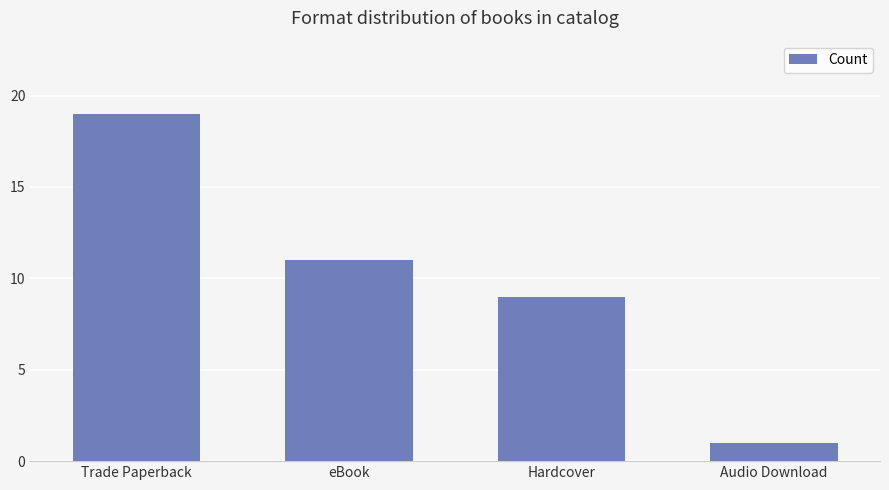

What is the change in value from Hardcover to Audio Download?

-8